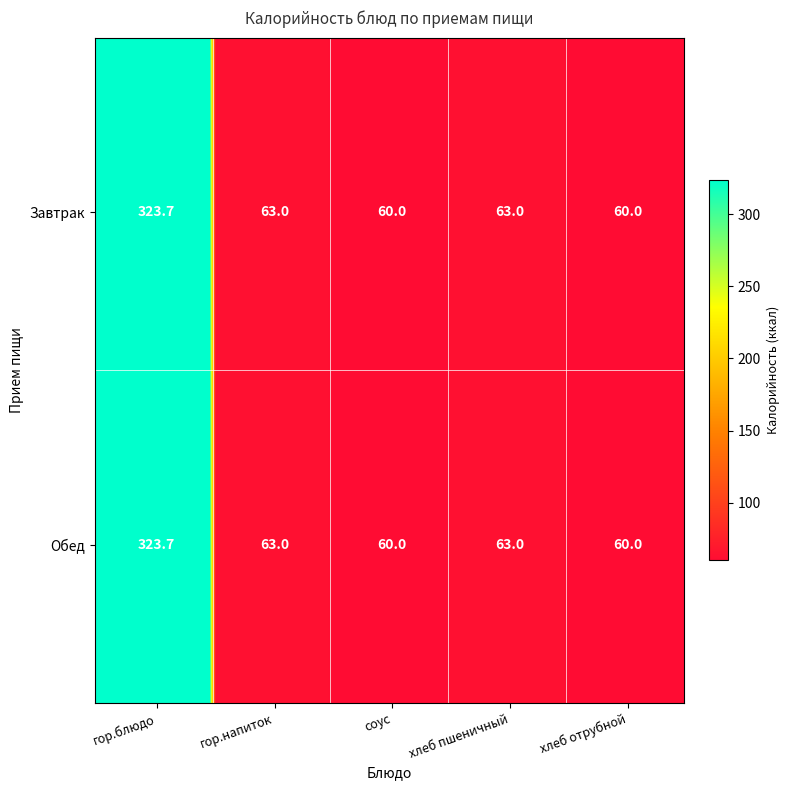

Which category has the lowest value across all series?

соус